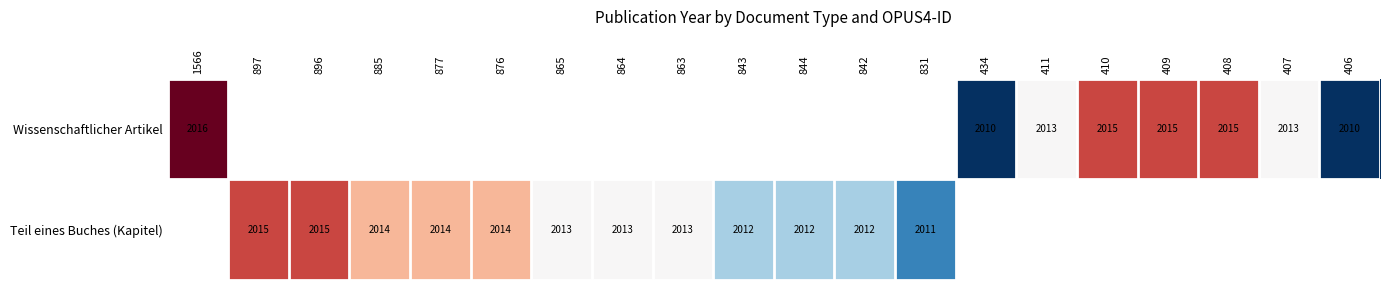

At which category does the chart reach its peak across all series?

1566